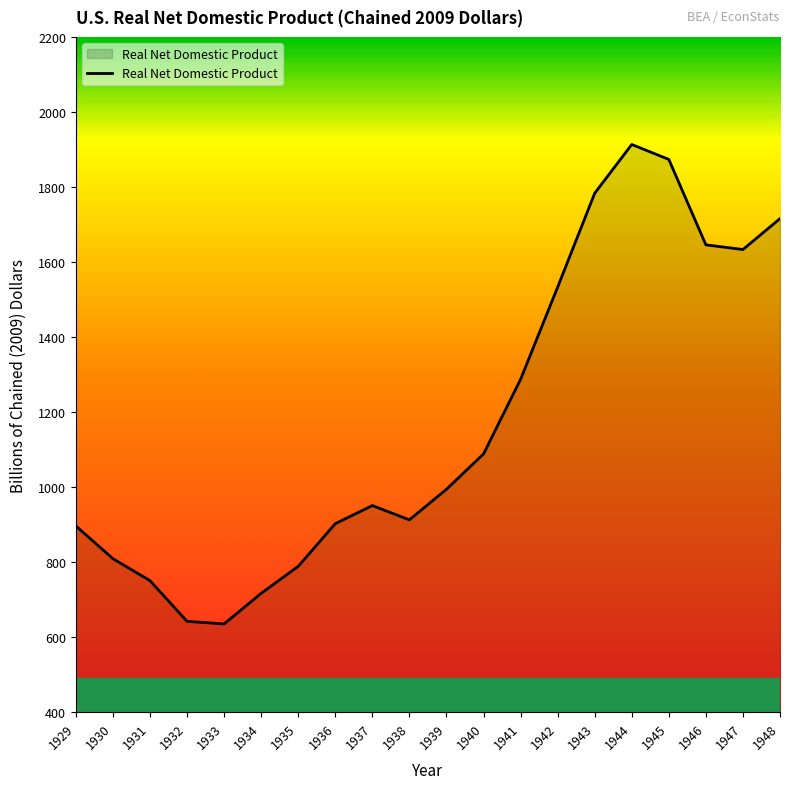

What is the sum of all values?

23475.2